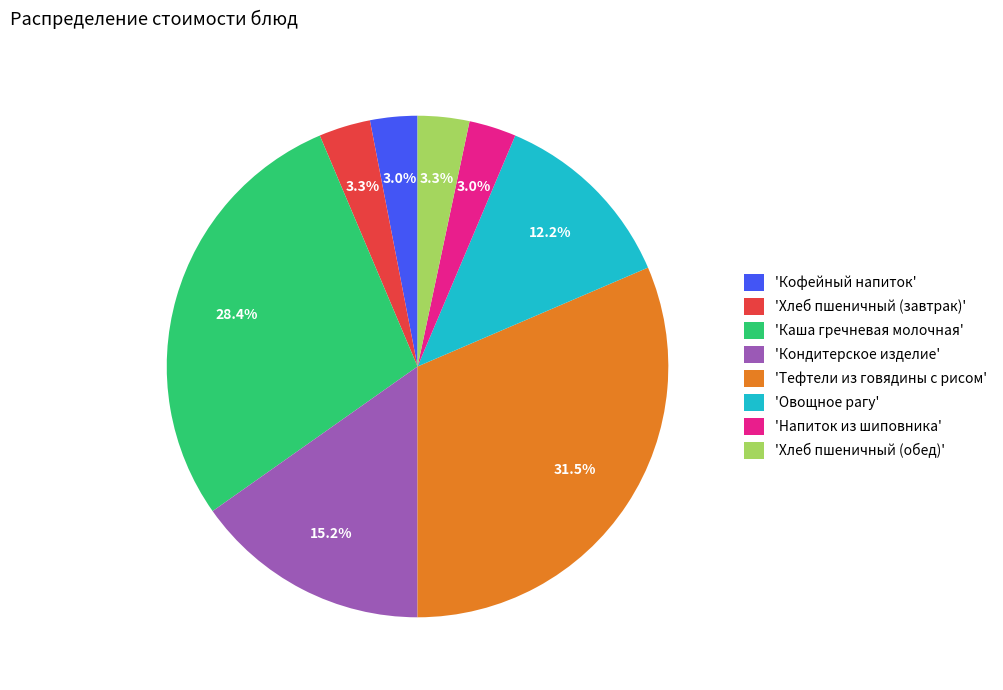

What is the largest slice in the pie chart?

'Тефтели из говядины с рисом'